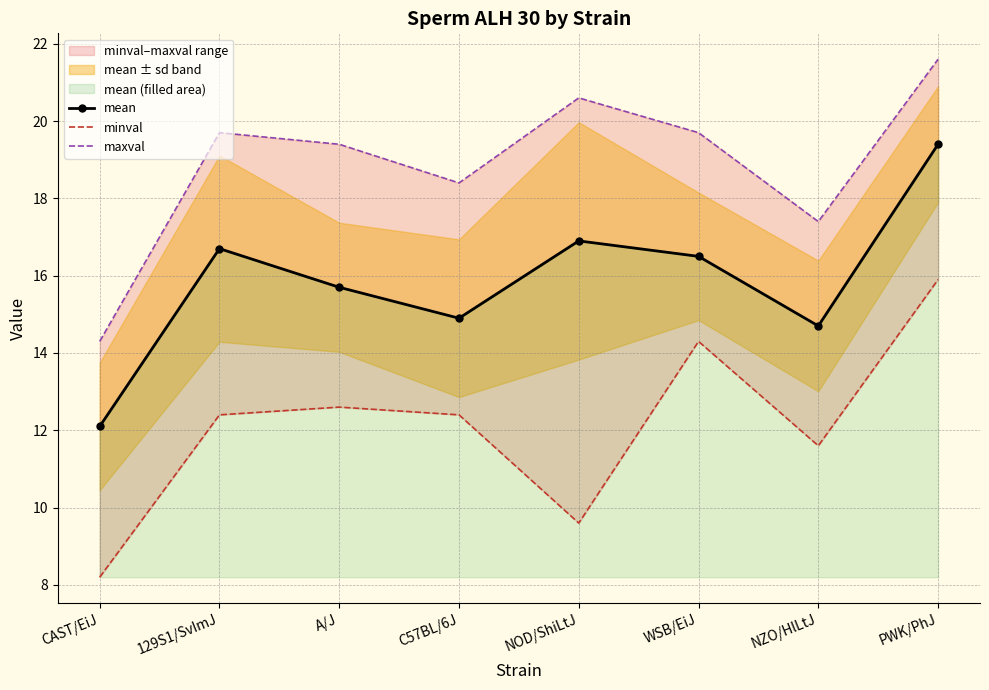

At which category does mean reach its first local valley?

C57BL/6J